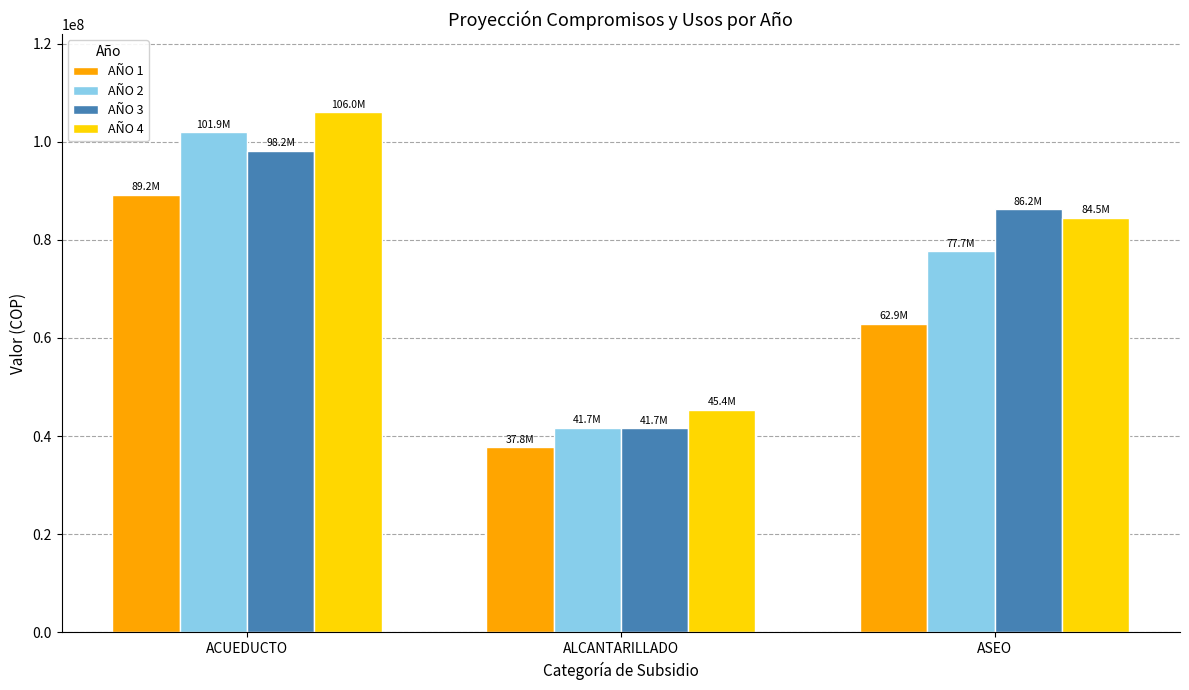

What is the smallest value displayed?

37760875